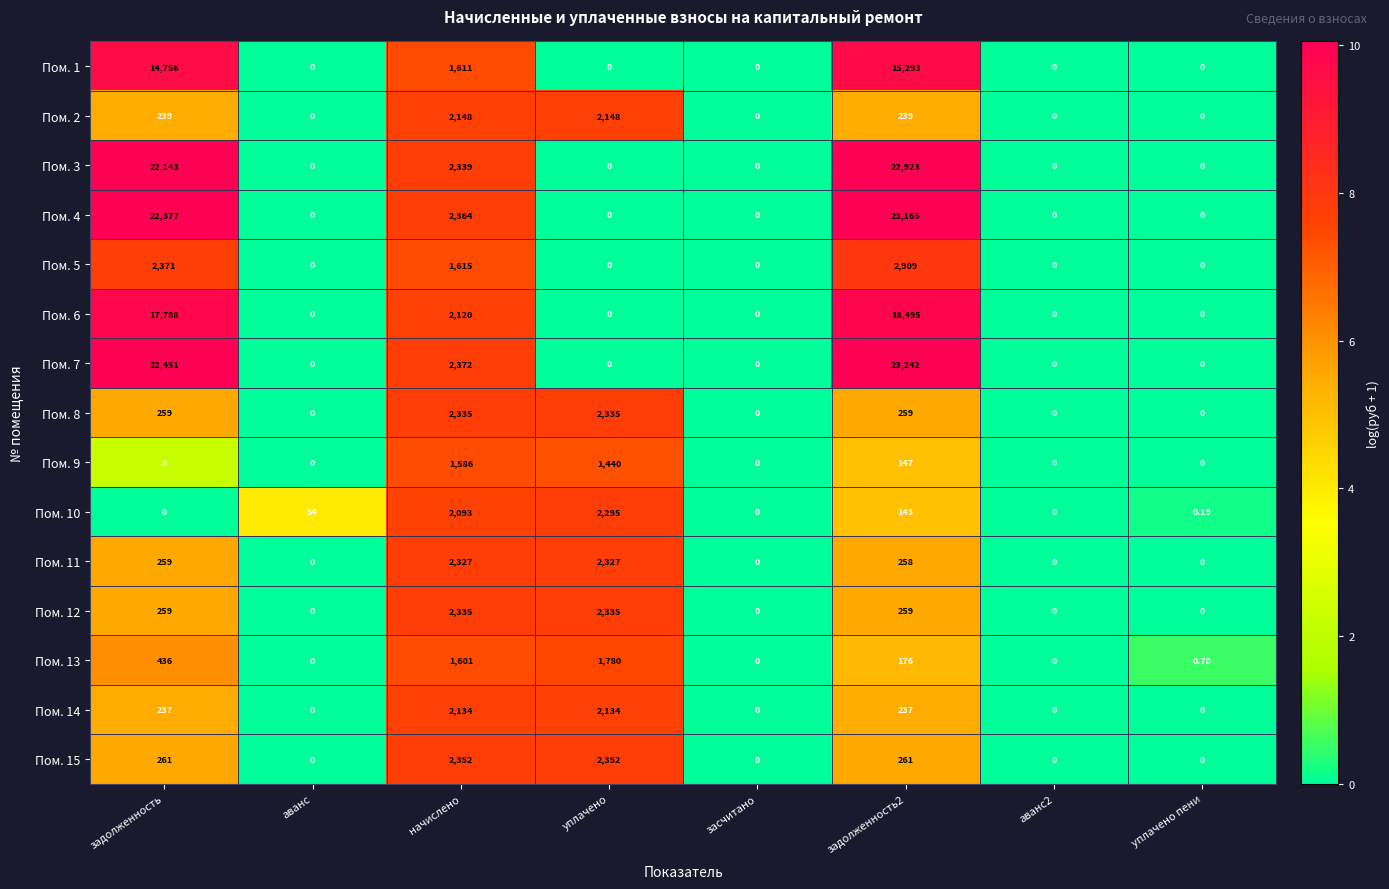

Count the number of categories in the chart.

8